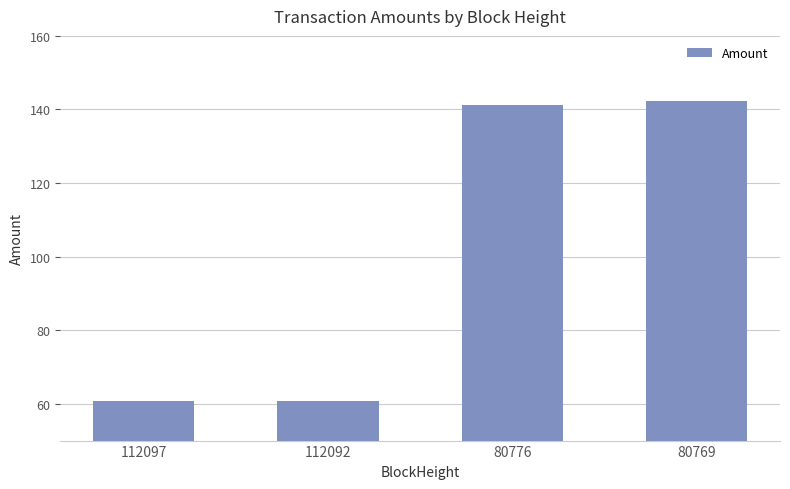

Reading left to right, list all the values displayed in this chart.

60.6	60.6	141.2	142.2